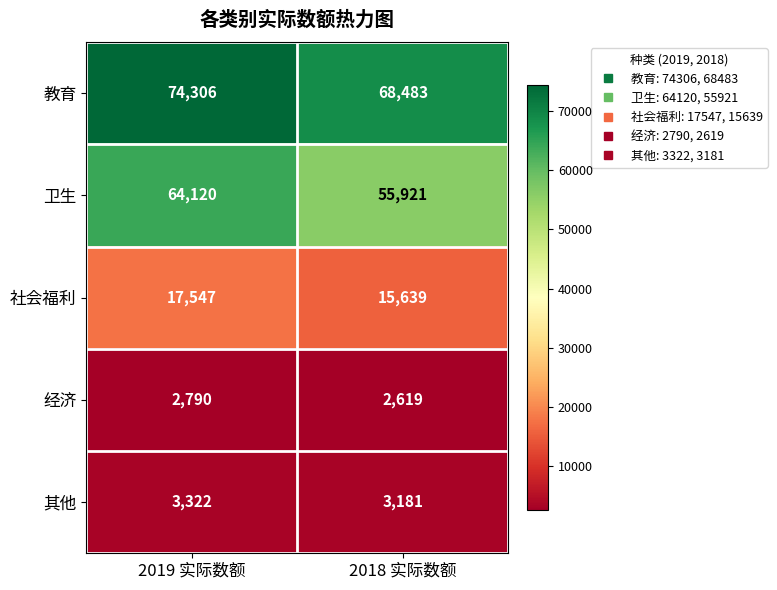

Reading left to right, transcribe all the data shown in this chart.

教育: 2019 实际数额=74306	2018 实际数额=68483
卫生: 2019 实际数额=64120	2018 实际数额=55921
社会福利: 2019 实际数额=17547	2018 实际数额=15639
经济: 2019 实际数额=2790	2018 实际数额=2619
其他: 2019 实际数额=3322	2018 实际数额=3181